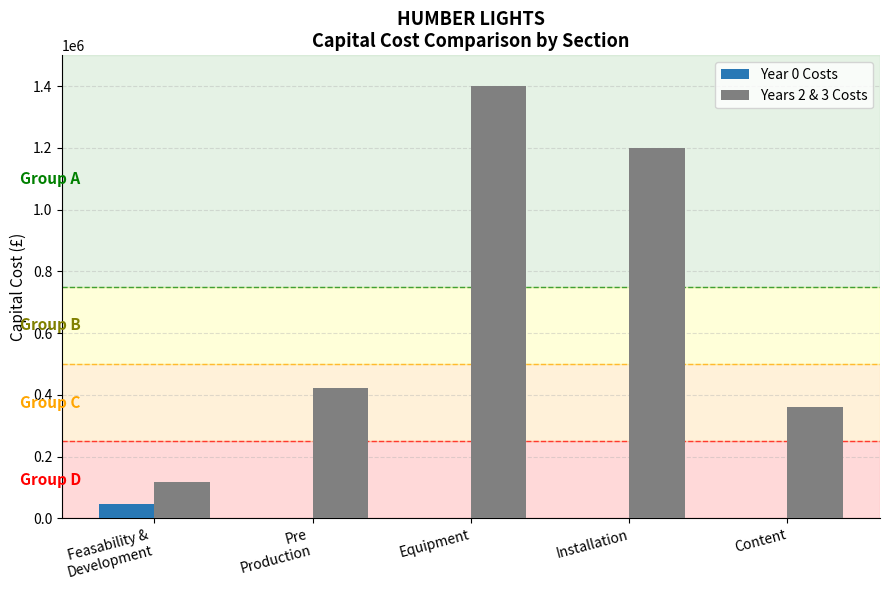

True or false: Years 2 & 3 Costs has a value of 1400000 at Equipment.

True